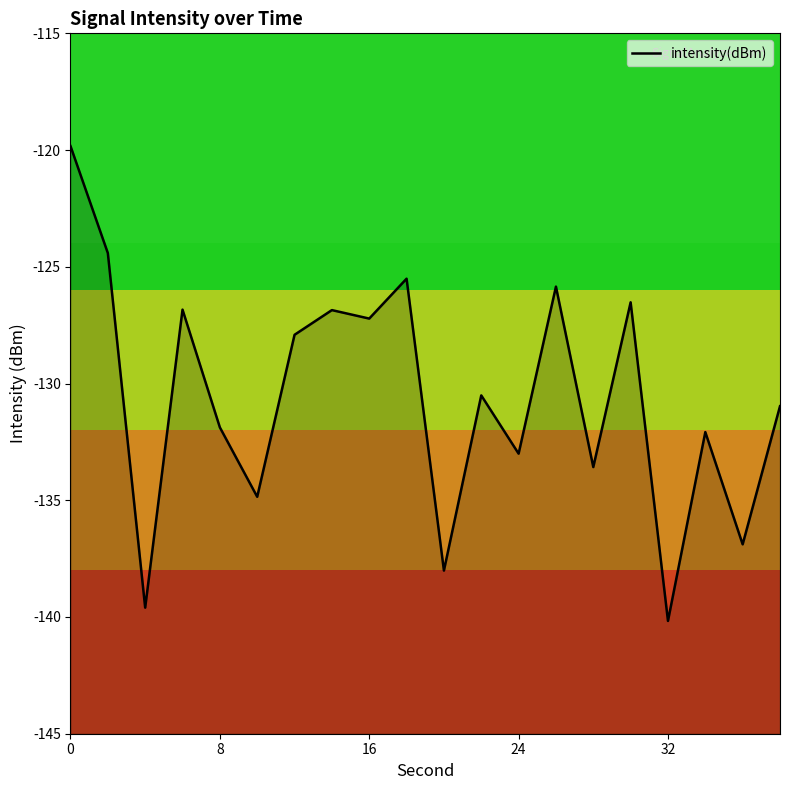

What is the sum of all values?

-2612.5